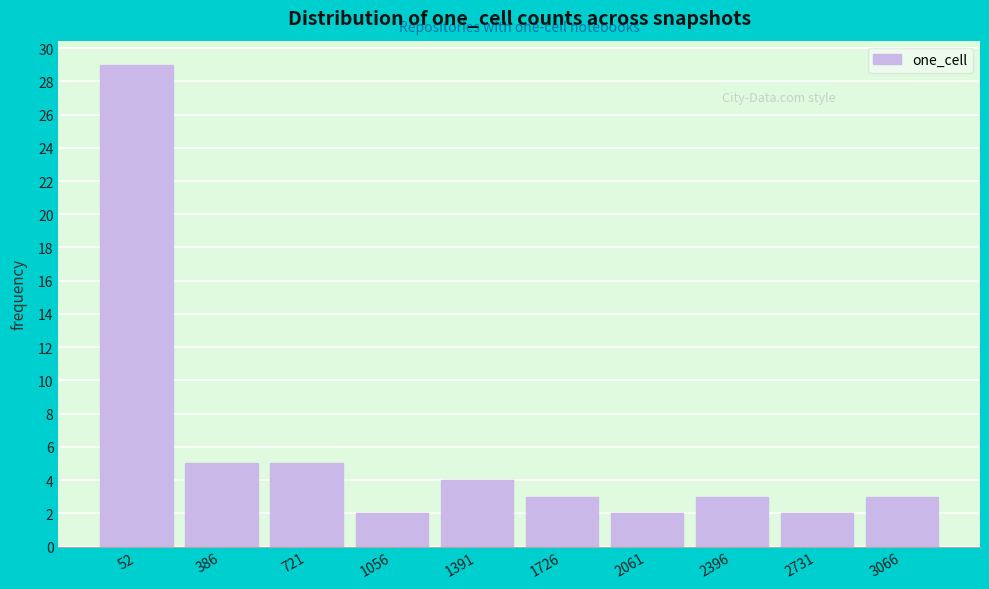

Reading left to right, list all the values displayed in this chart.

52=29	386=5	721=5	1056=2	1391=4	1726=3	2061=2	2396=3	2731=2	3066=3